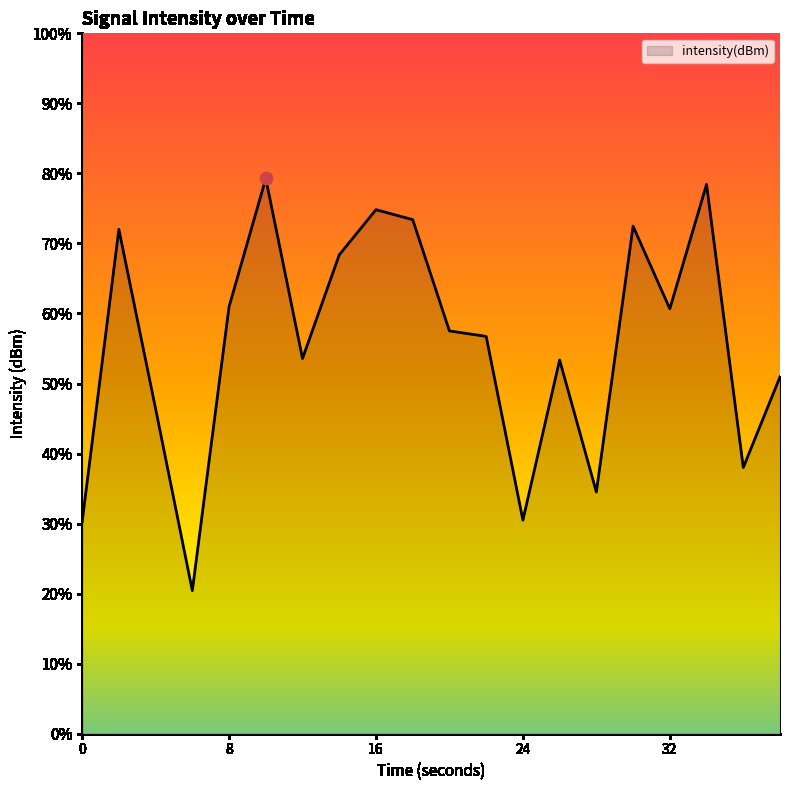

What is the change in value from 0 to 22?

+10.6